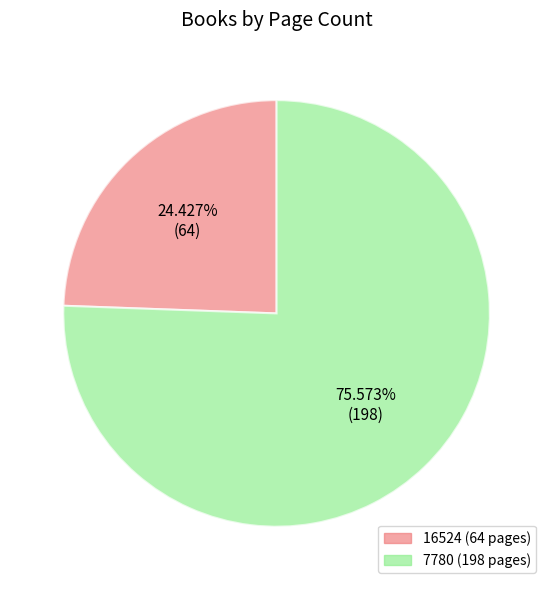

What percentage do 16524 and 7780 together represent?

100.0%